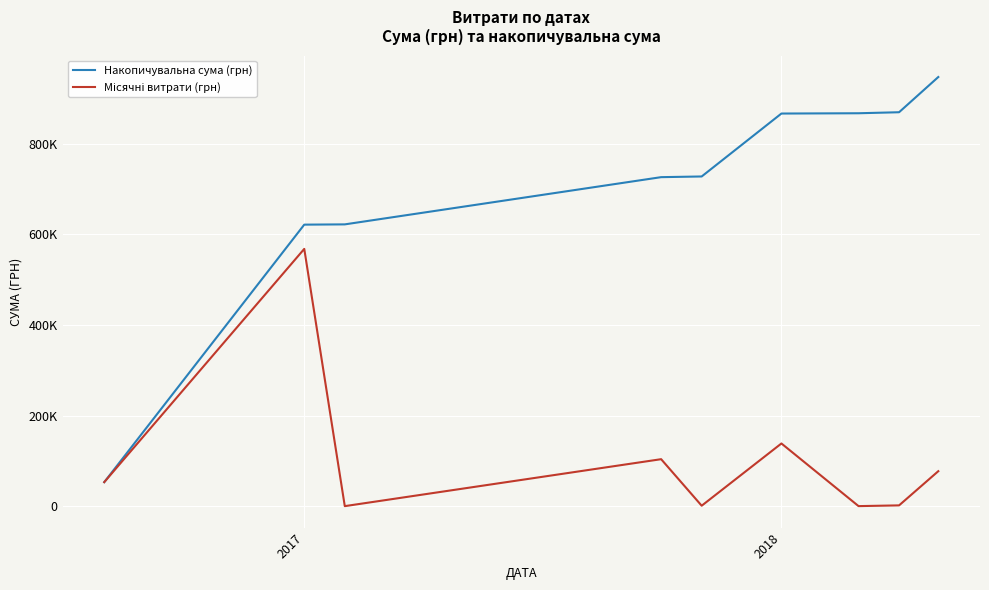

Reading left to right, list all the values displayed in this chart.

Накопичувальна сума (грн): 53500.0	621563.5	622150.0	726316.3	727826.3	866650.0	867287.1	869534.6	947217.7
Місячні витрати (грн): 53500.0	568063.5	586.5	104166.4	1510.0	138823.7	637.0	2247.5	77683.1